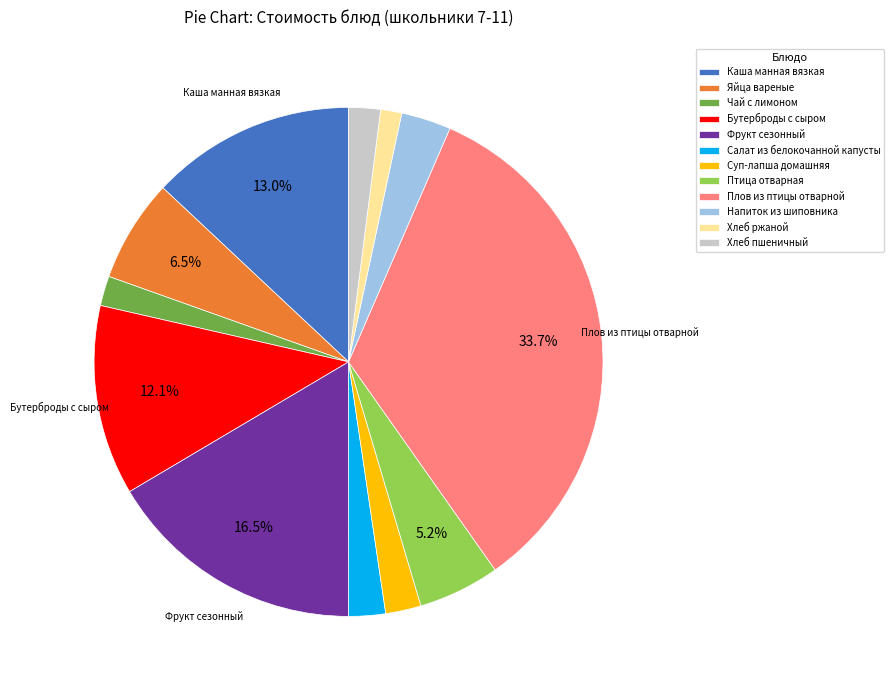

Count the number of slices in the pie.

12